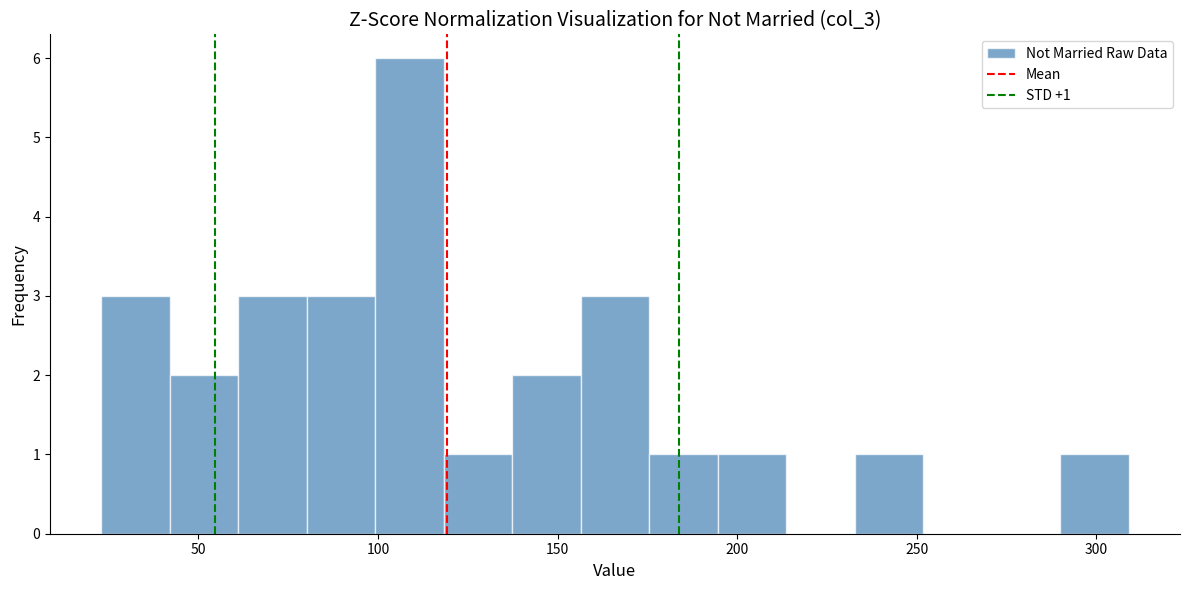

Around what value on the x-axis is the tallest bar? Give the approximate position of its centre, as read against the axis.

110